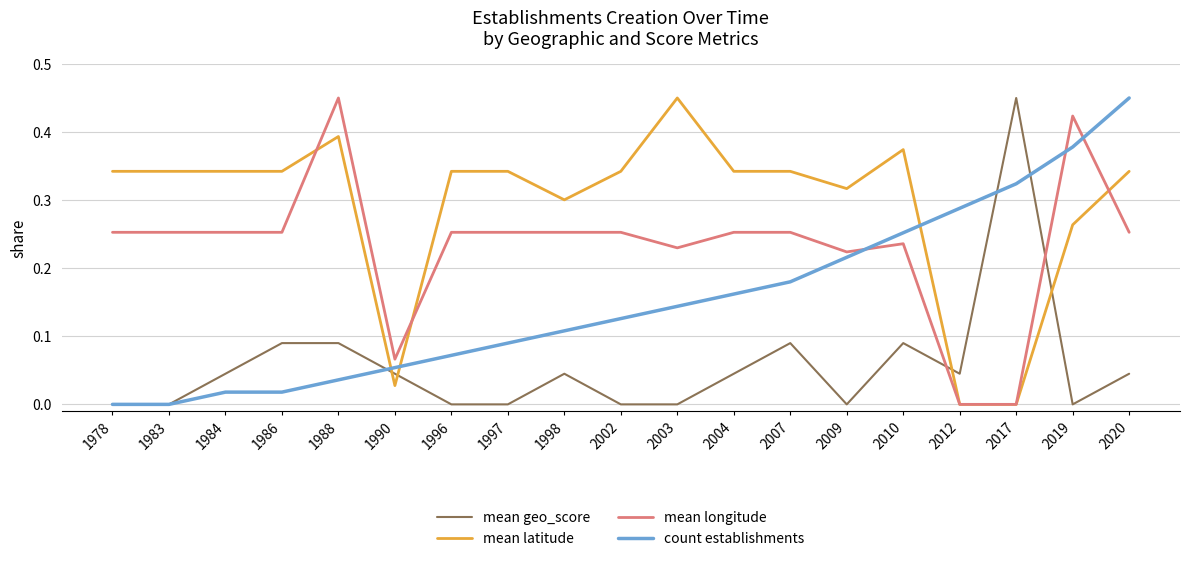

After their last crossing, which series has the higher values: mean geo_score or mean latitude?

mean latitude